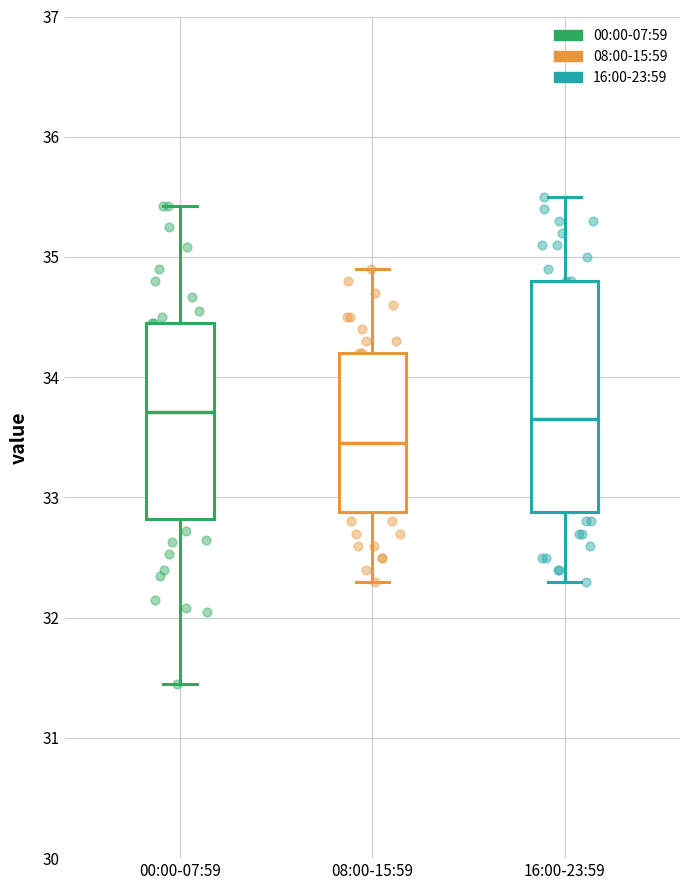

Reading left to right, read every box against the y-axis: the position of its median line, the range the box covers, and the ends of its whiskers. The values are not printed on the chart, so give them approximately, as read against the axis.

00:00-07:59: median 33.7, box 32.8 to 34.5, whiskers 31.5 to 35.4
08:00-15:59: median 33.5, box 32.9 to 34.2, whiskers 32.3 to 34.9
16:00-23:59: median 33.7, box 32.9 to 34.8, whiskers 32.3 to 35.5